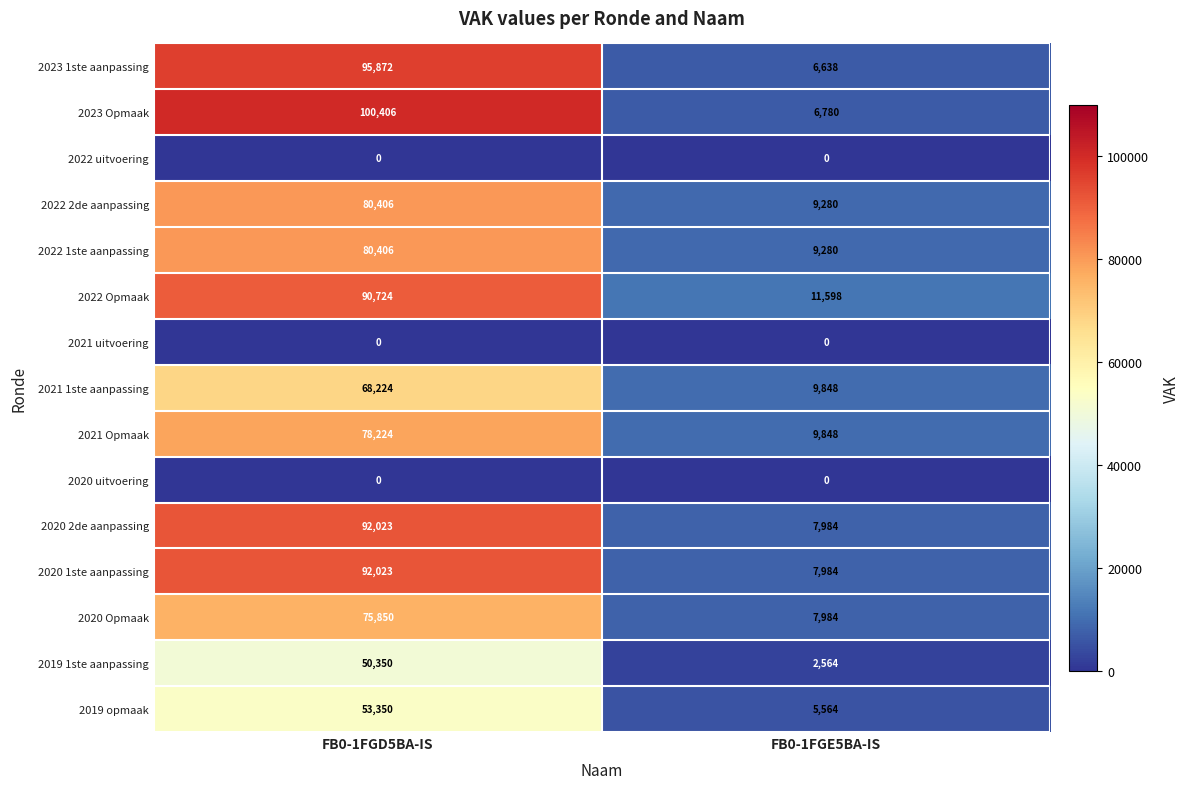

At which label is 2020 1ste aanpassing closest to 50003?

FB0-1FGE5BA-IS